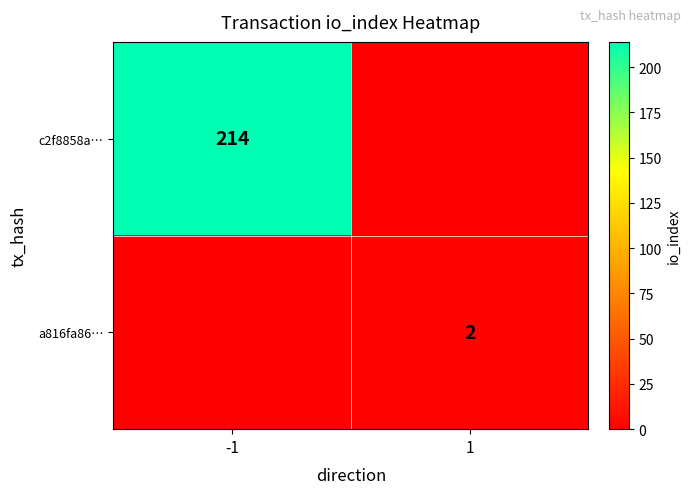

True or false: c2f8858a… has a value of 64 at -1.

False